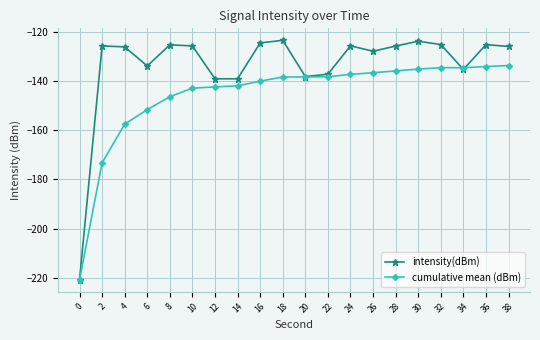

How many series are shown in this chart?

2